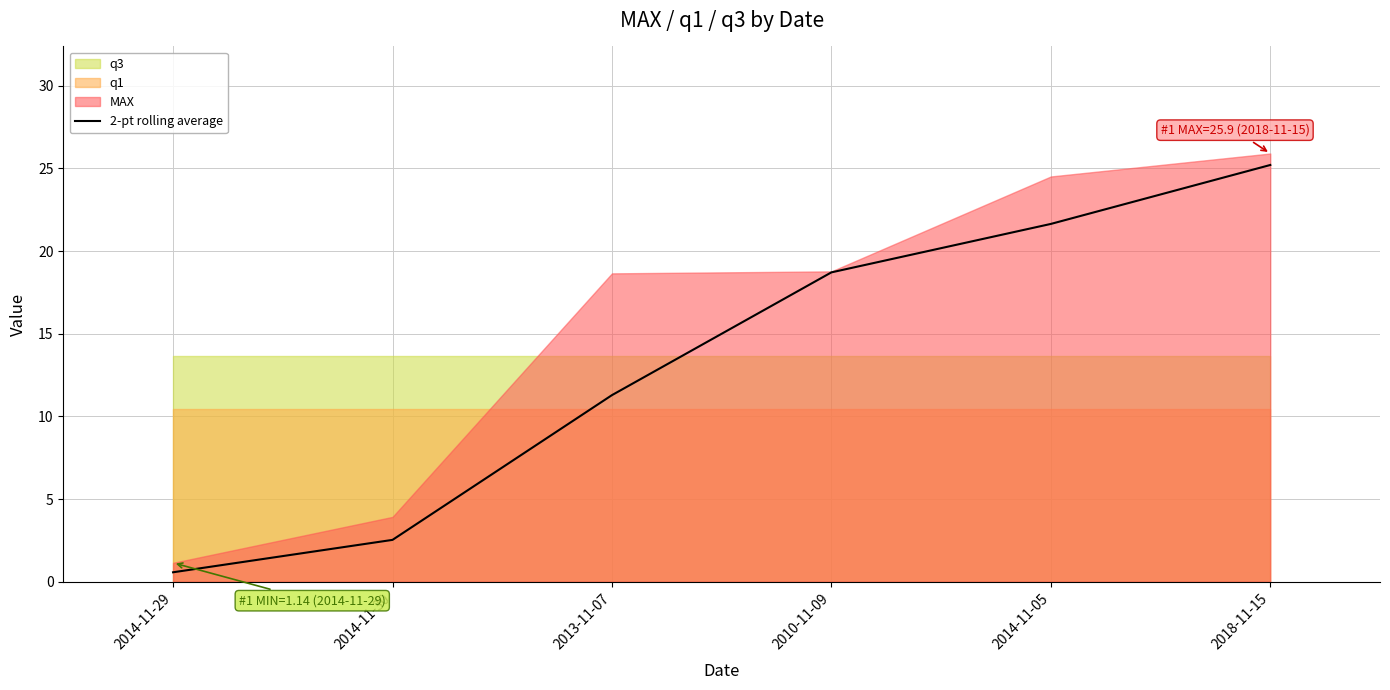

At which label does 2-pt rolling average reach its peak?

2018-11-15